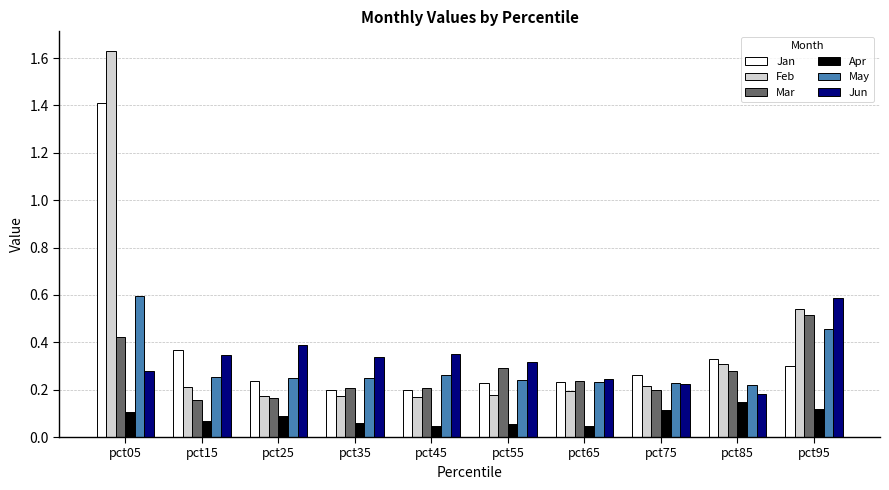

What are all the series names shown in the legend?

Jan, Feb, Mar, Apr, May, Jun